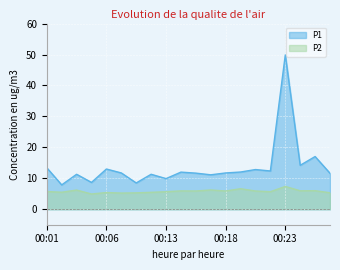

At which category is the sum across all series the highest?

00:23